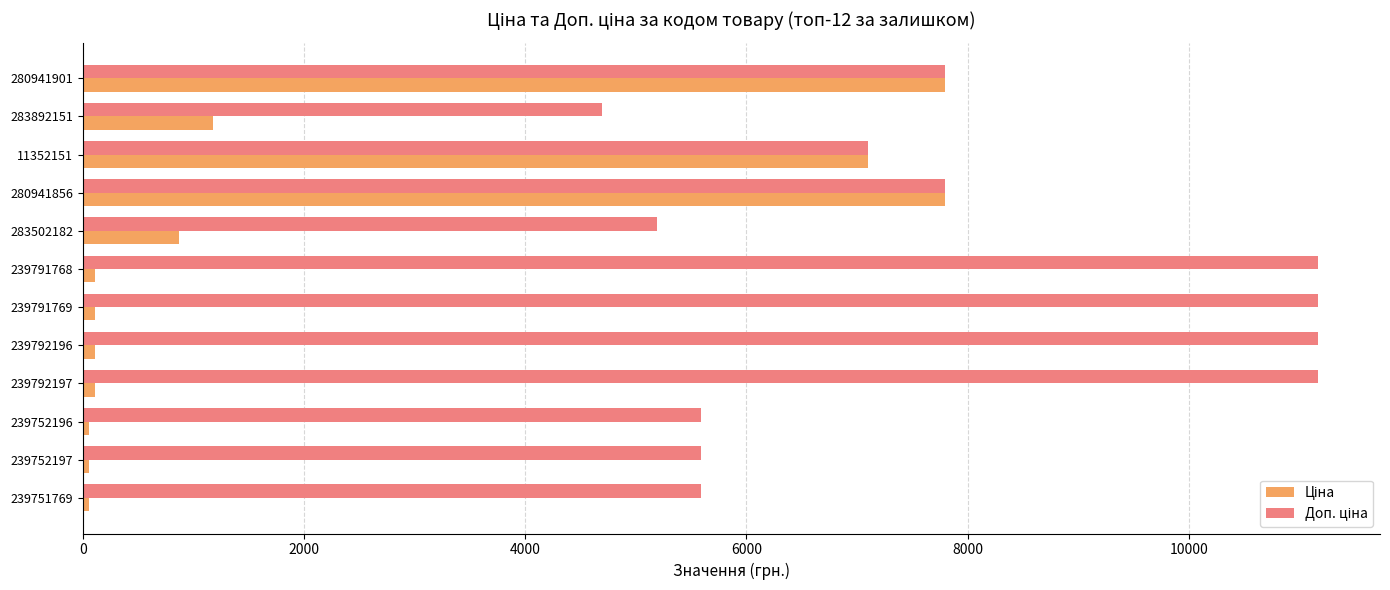

What is the greatest value displayed?

11169.0